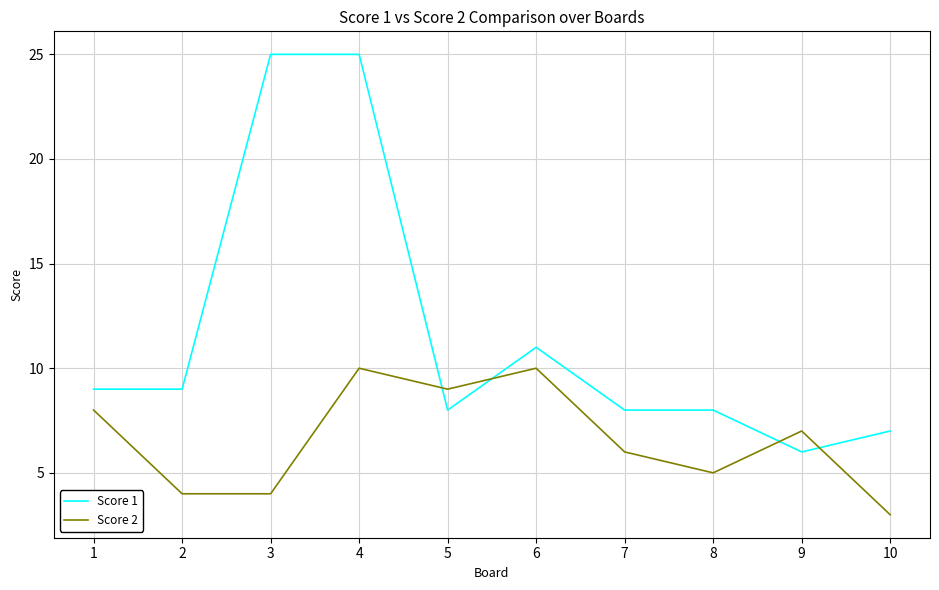

Where is Score 1 nearest to the value 15?

6